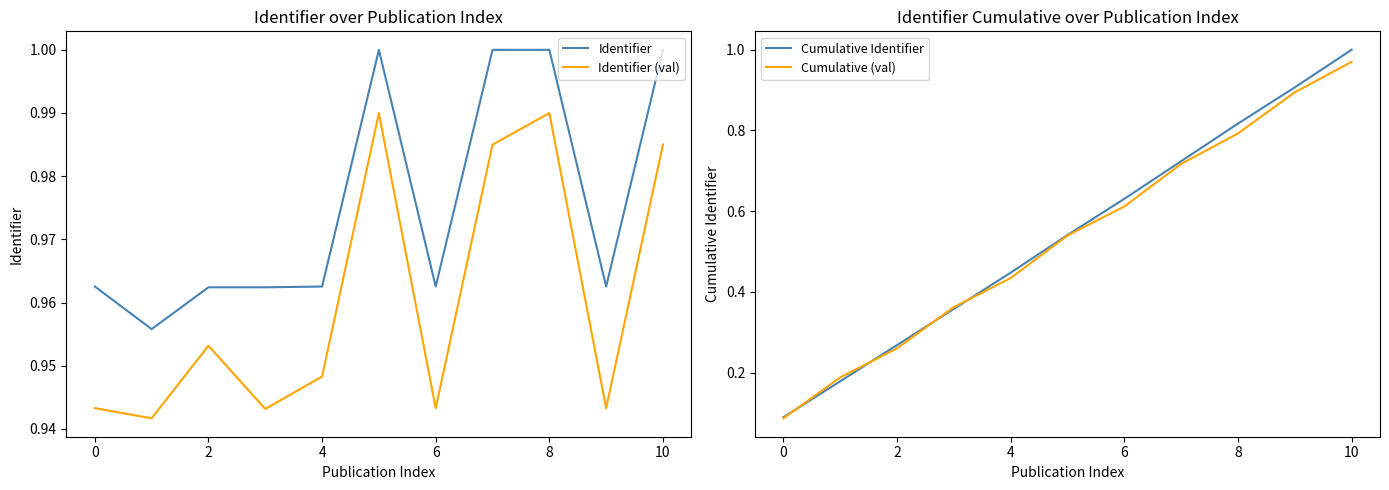

At how many categories does at least one series exceed 0?

11